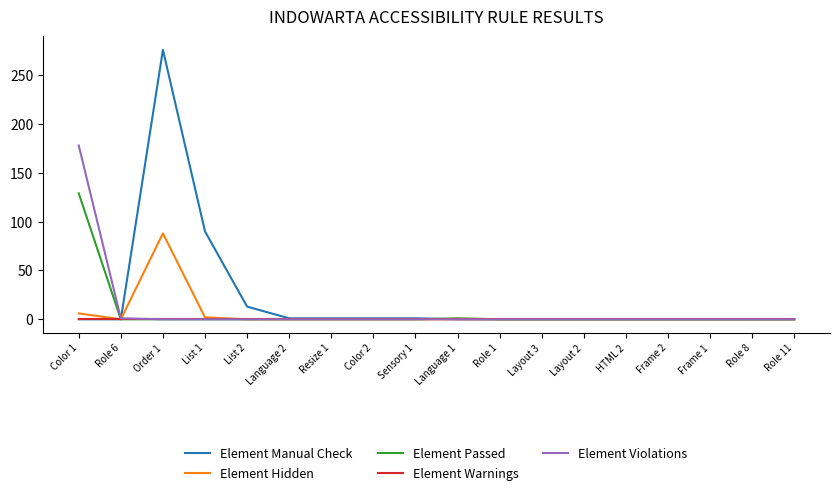

How many lines are shown in the chart?

5